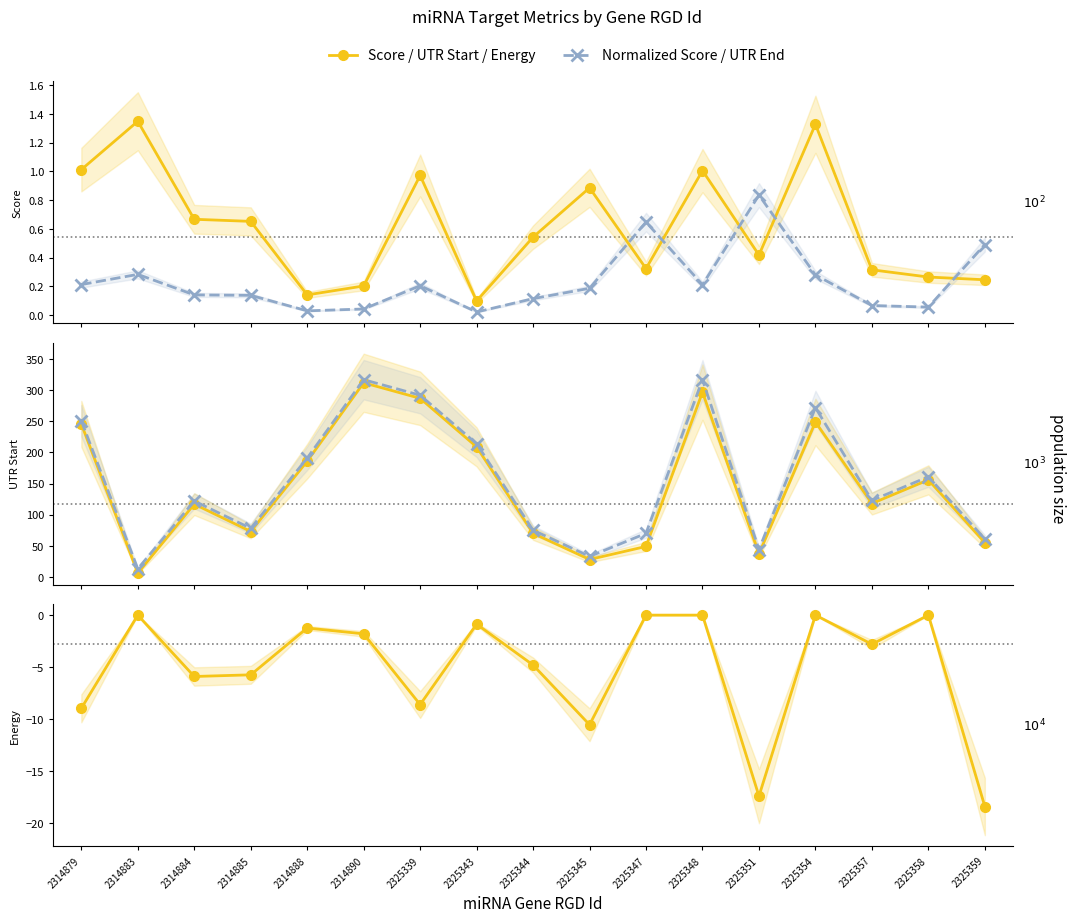

Is it true that Score equals 0.7 at 2314884?

True